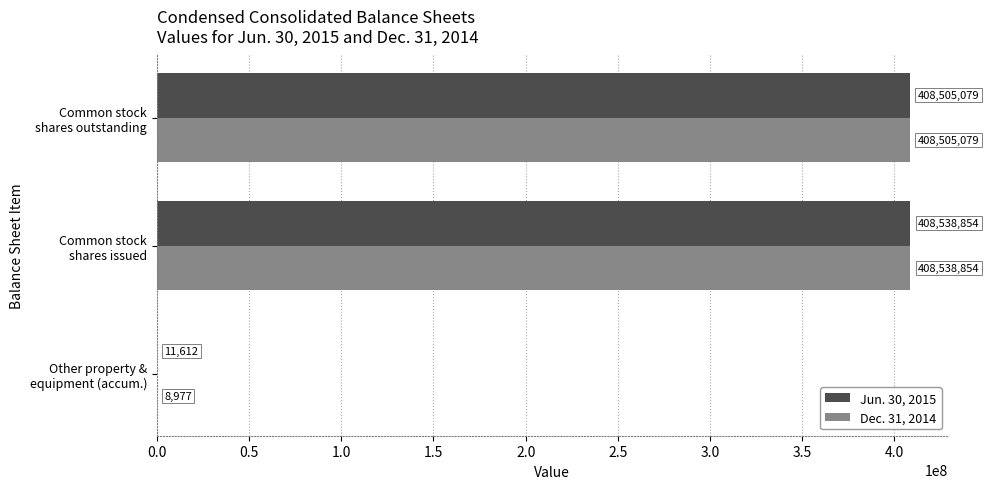

Which series has the largest total across all categories?

Jun. 30, 2015